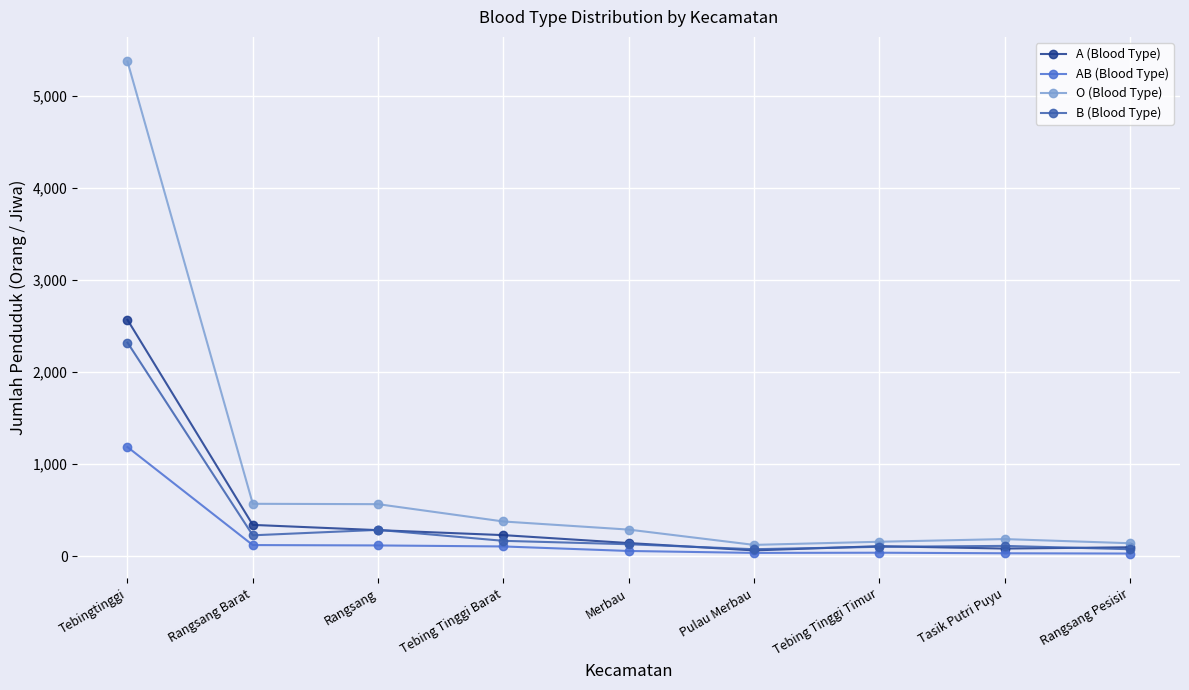

What is the difference between the B (Blood Type) values at Tebing Tinggi Timur and Pulau Merbau?

26